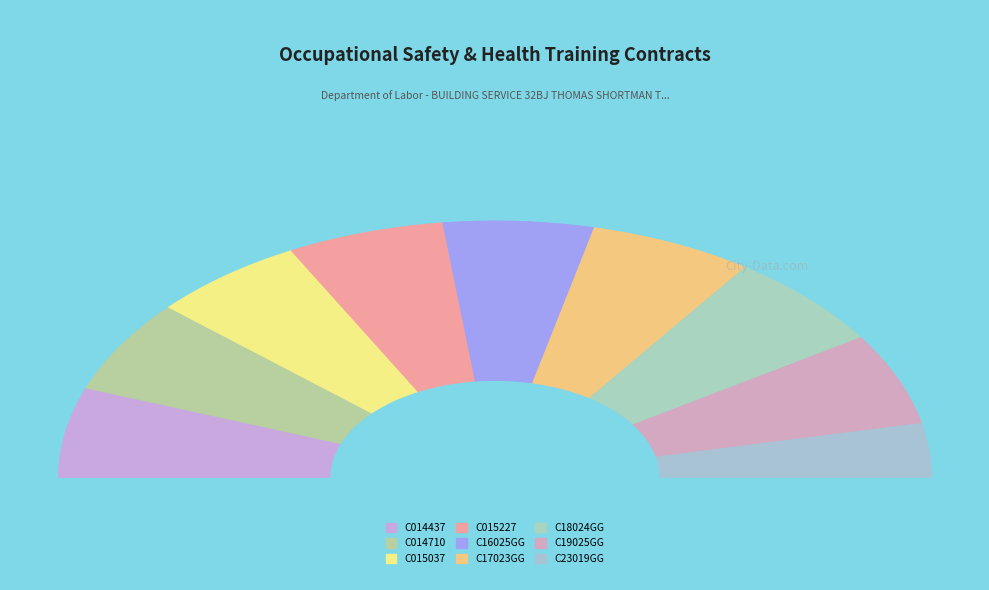

Count the number of slices in the pie.

9